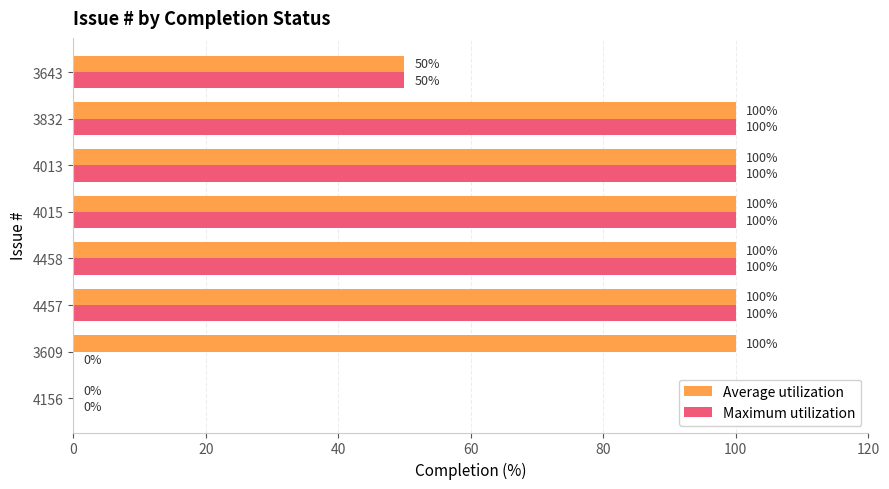

The value of Maximum utilization at 4013 is 131. True or false?

False